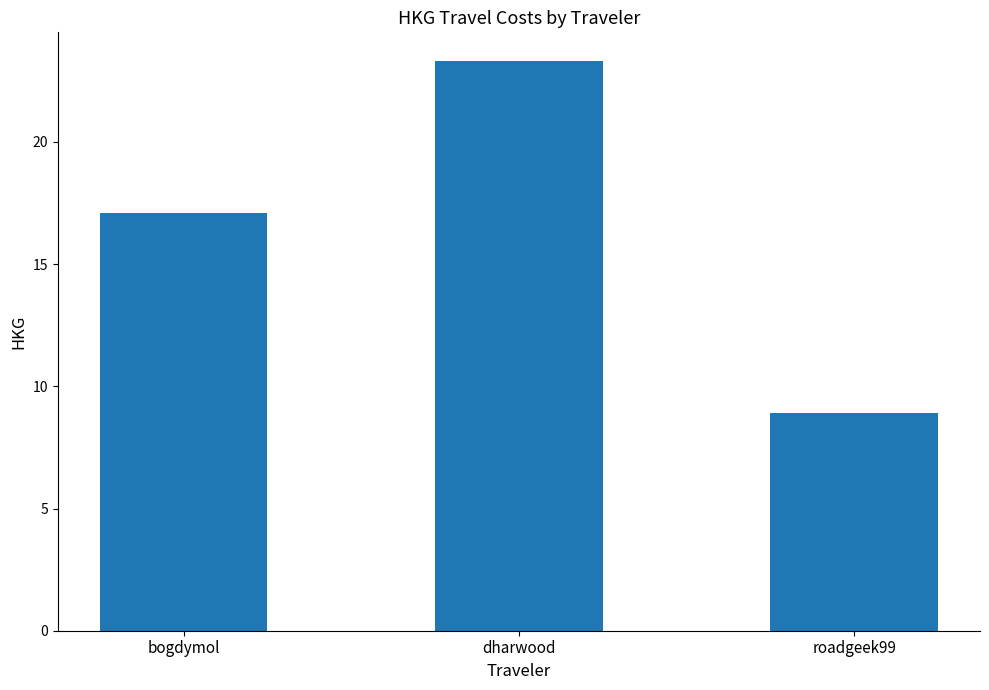

What is the label of the 3rd bar from the right?

bogdymol